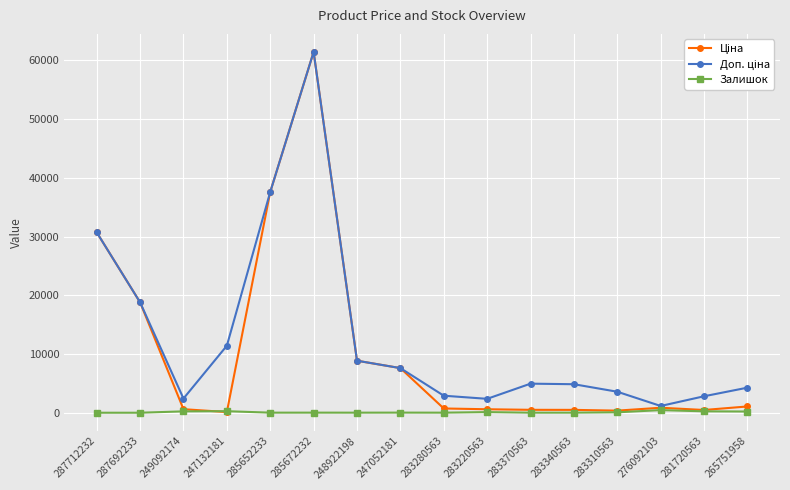

How many data points does each series have?

16